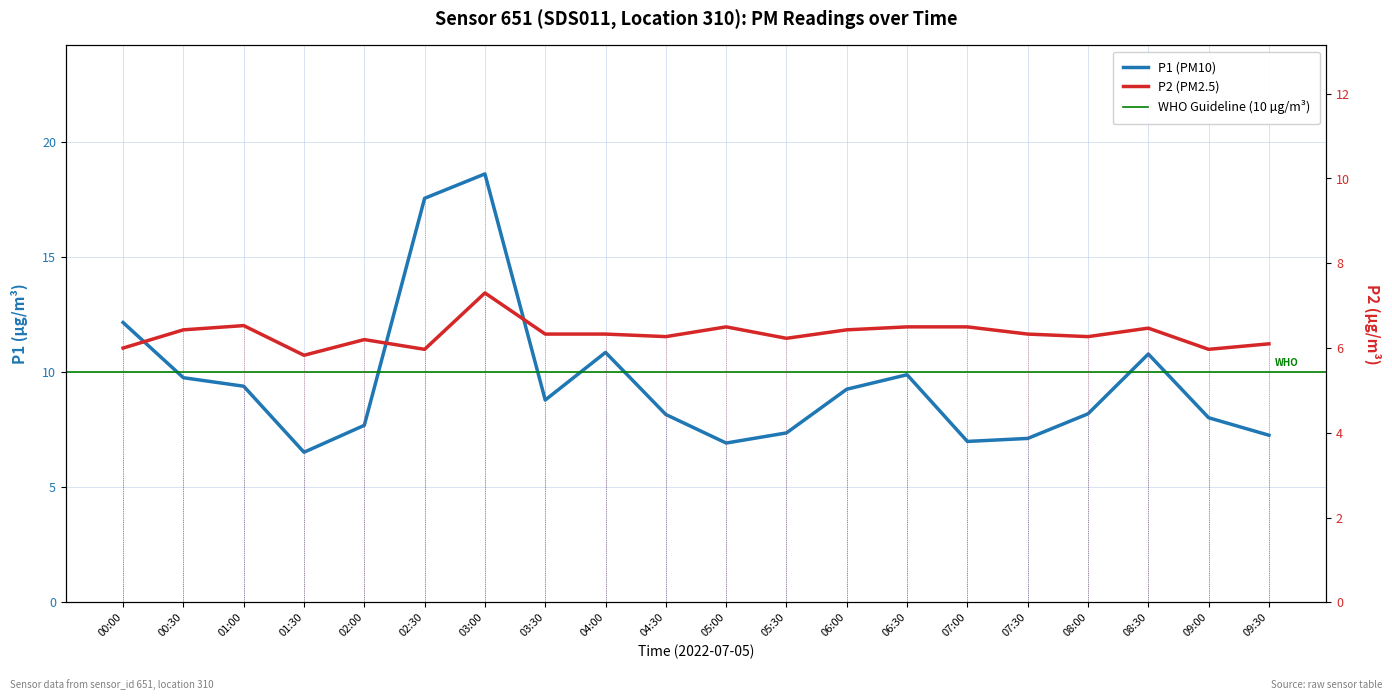

What is the greatest value displayed?

18.6